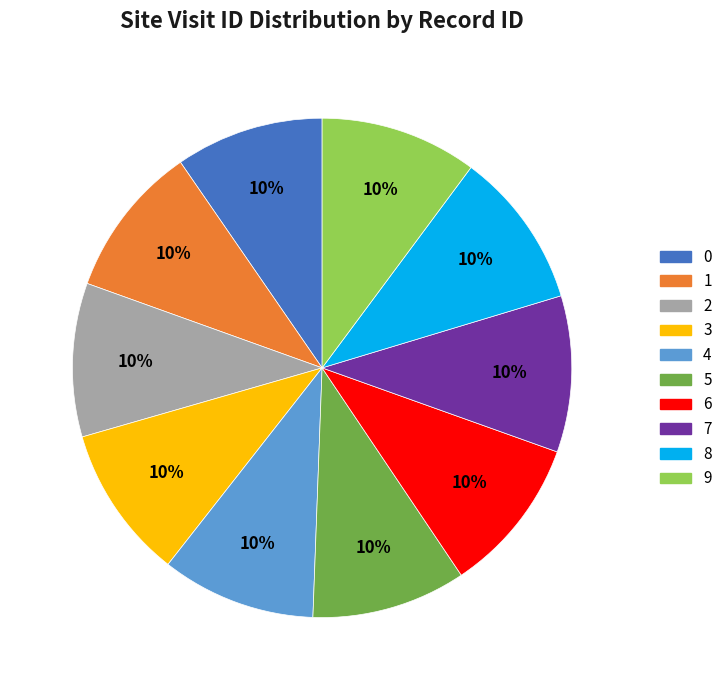

How many slices are in this pie chart?

10